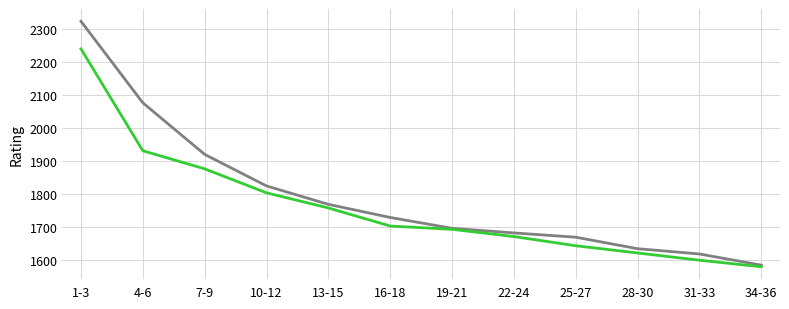

Which category has the highest value across all series?

1-3